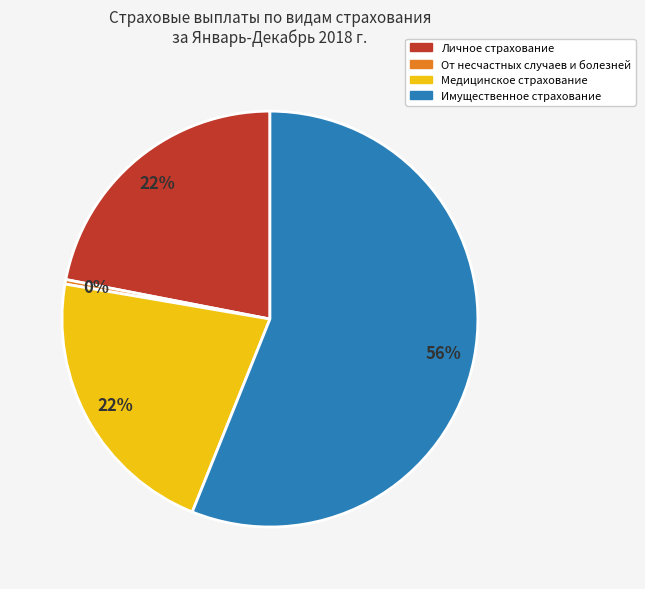

Which slice is the smallest?

От несчастных случаев и болезней